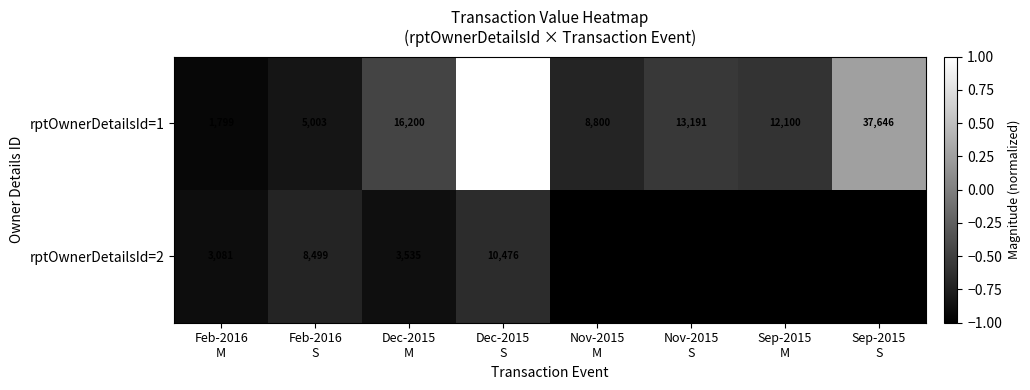

What is the average value of the rptOwnerDetailsId=1 series?

19359